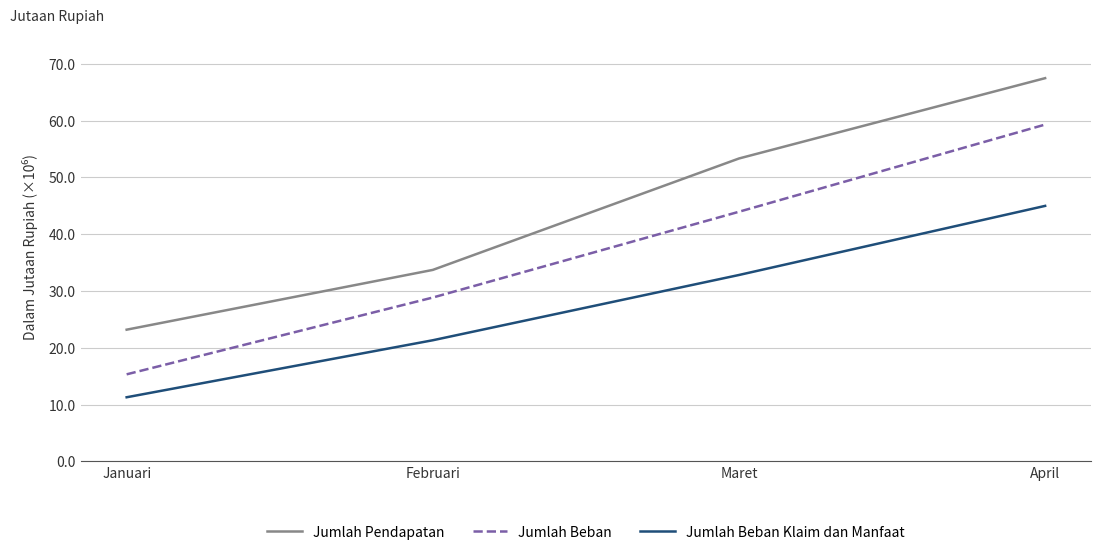

What are all the series names shown in the legend?

Jumlah Pendapatan, Jumlah Beban, Jumlah Beban Klaim dan Manfaat